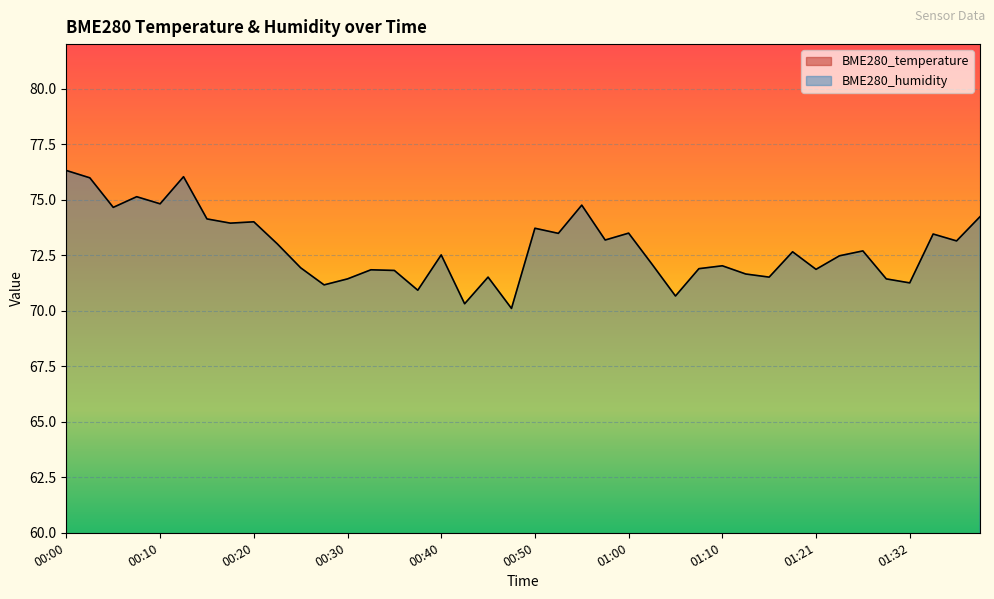

How many distinct data groups are displayed?

2